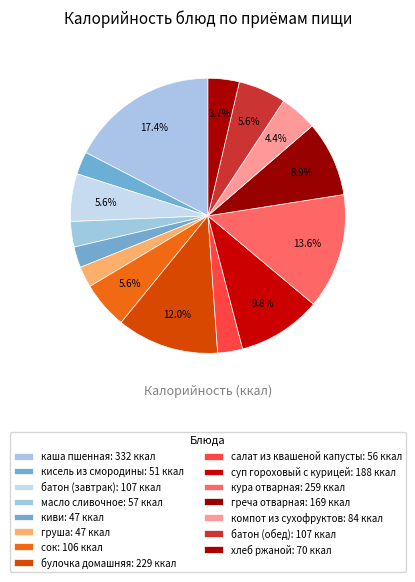

How many segments does this pie chart have?

15